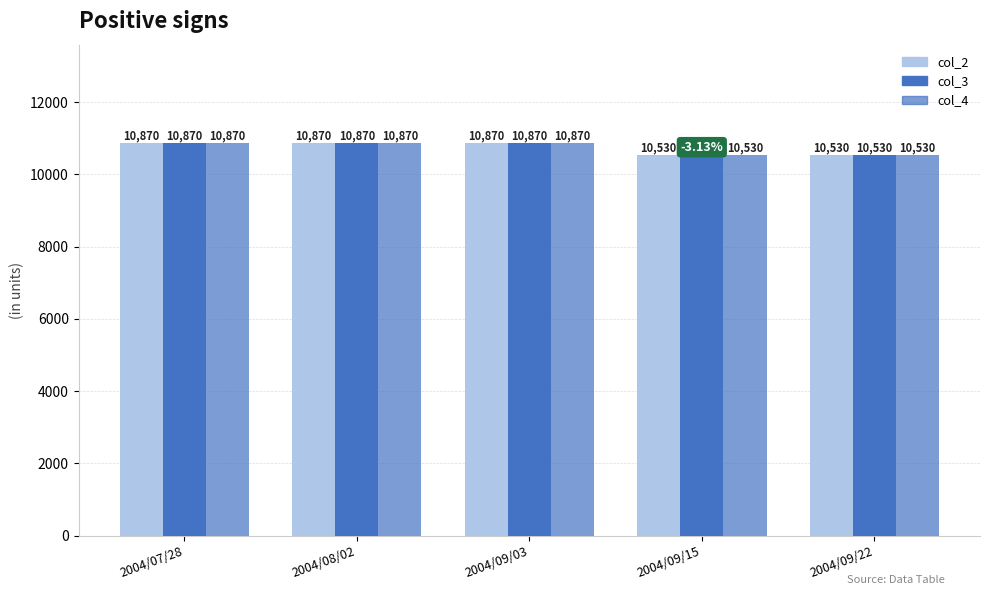

How many col_3 values are between 10530 and 10870?

5